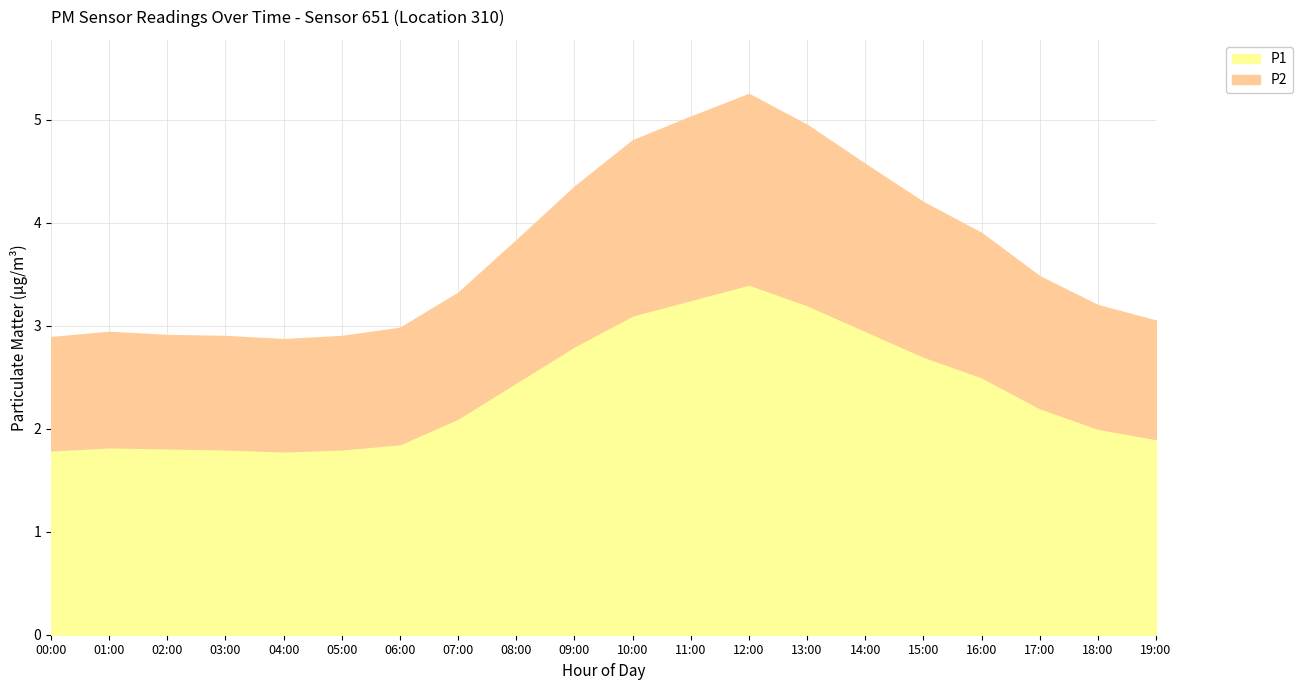

Is it true that P1 equals 2.0 at 18:00?

True